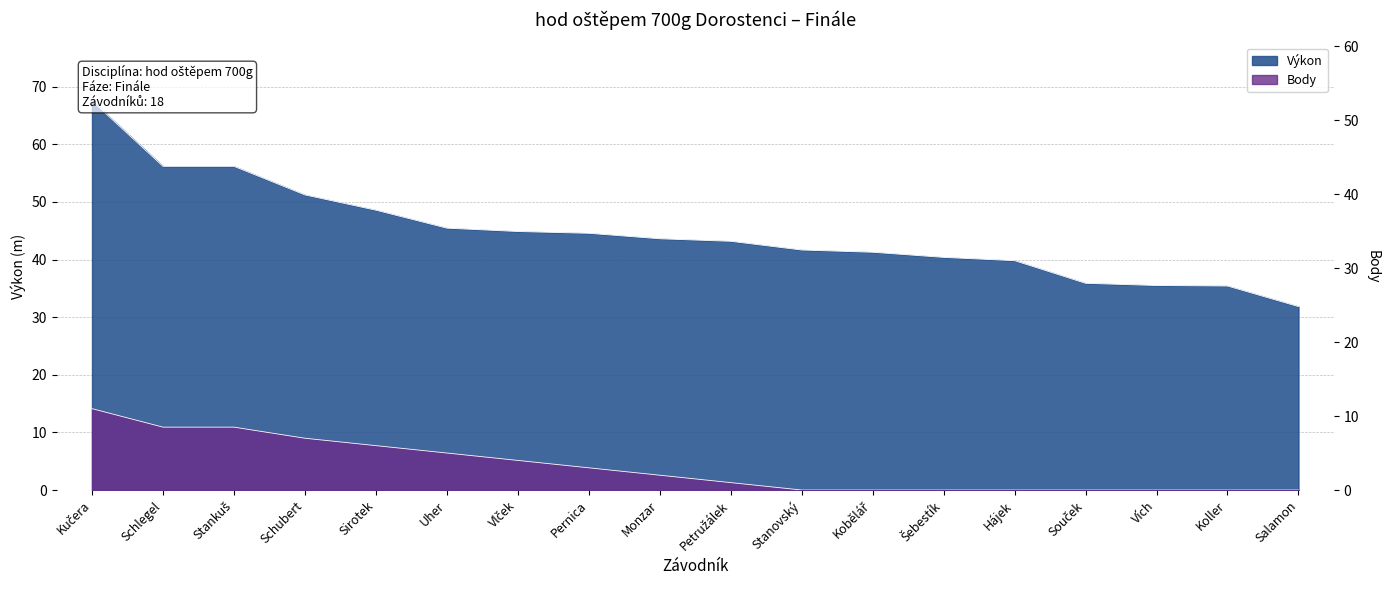

The Body series shows 0.0 at Koller. True or false?

True